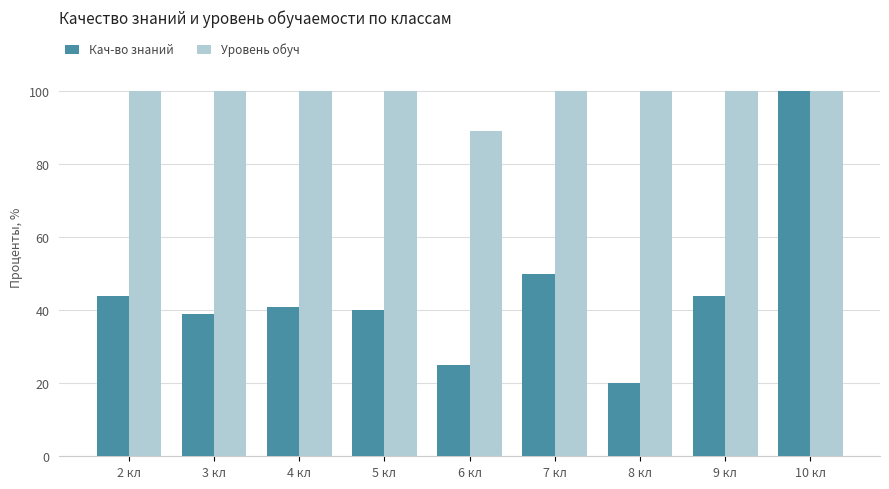

What is the label of the 7th bar from the right?

4 кл